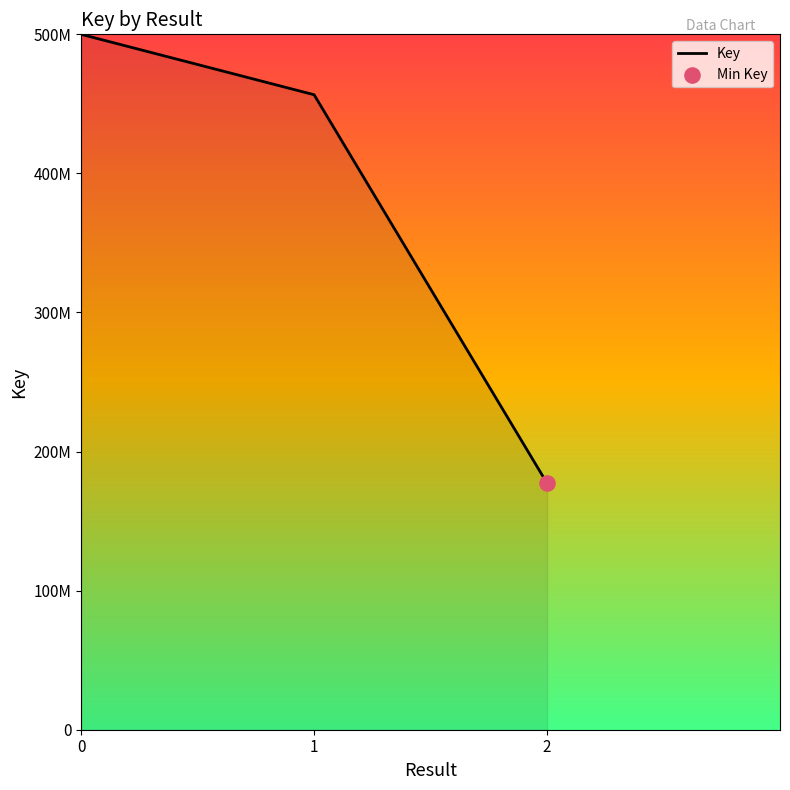

What is the change in value from 0 to 1?

-43425541